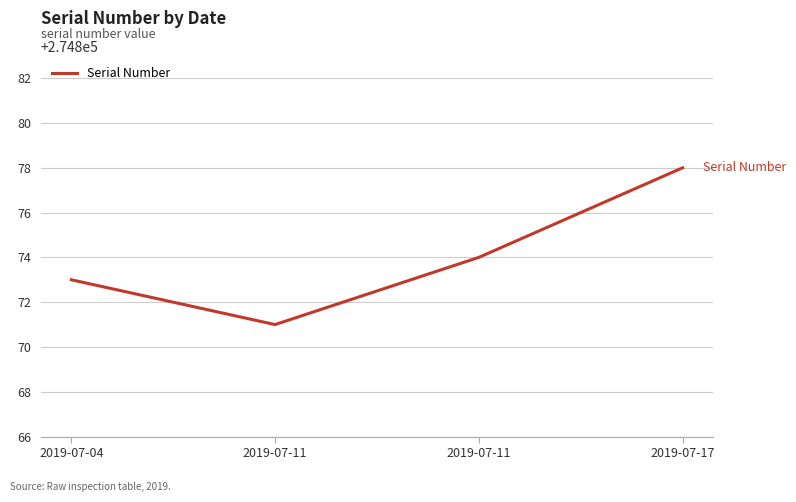

What is the change in value from 2019-07-04 to 2019-07-11?

+1